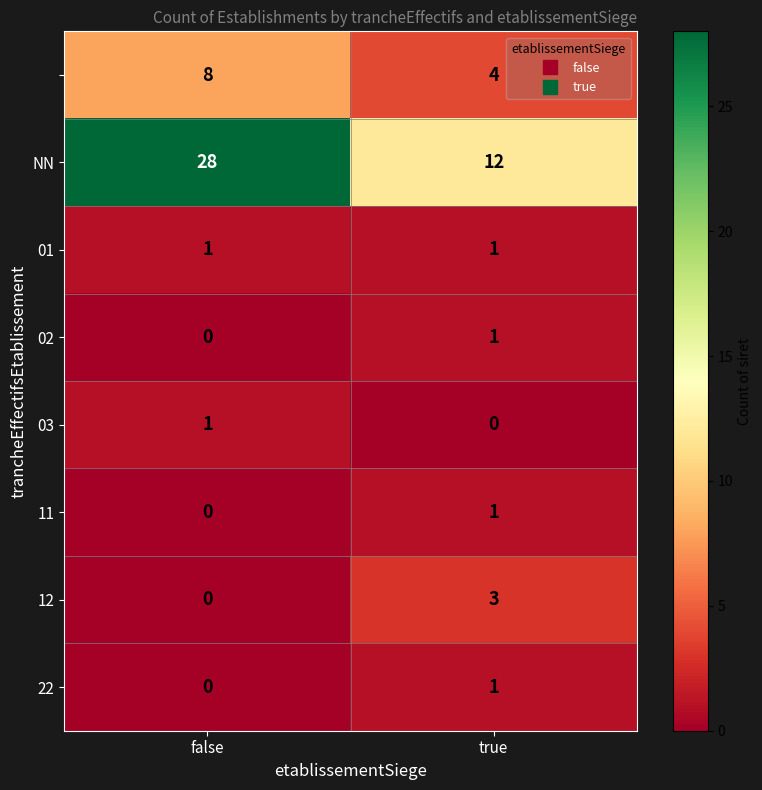

What is the maximum value shown in the chart?

28